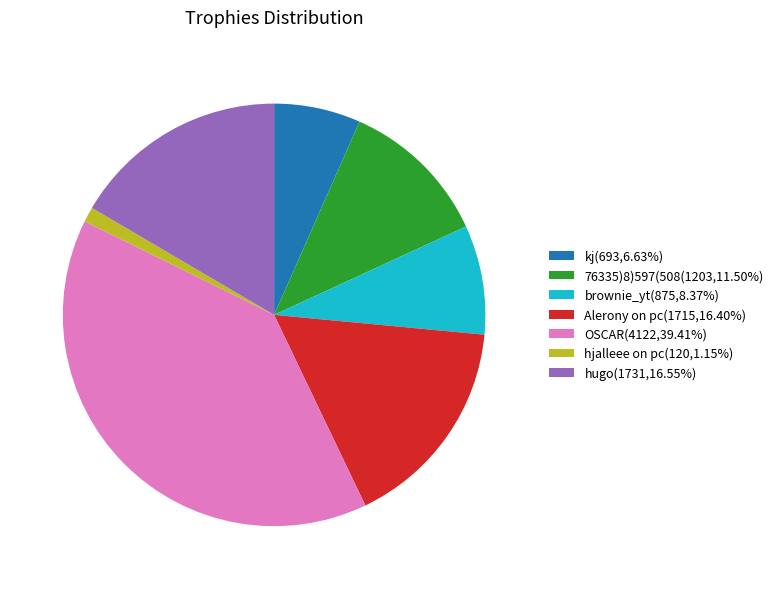

The kj slice represents 1% of the pie. True or false?

False